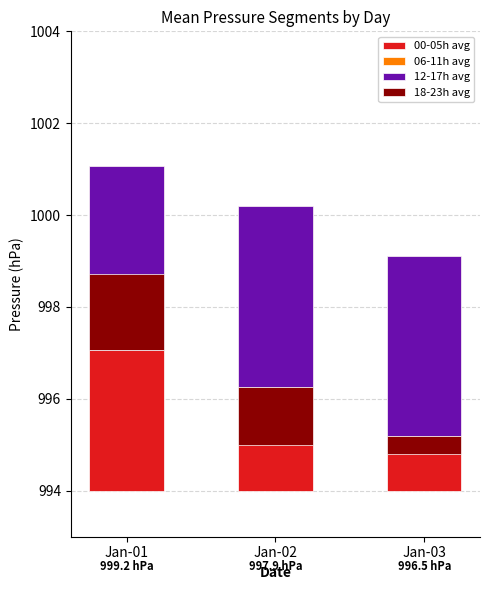

How many groups of bars are there?

3